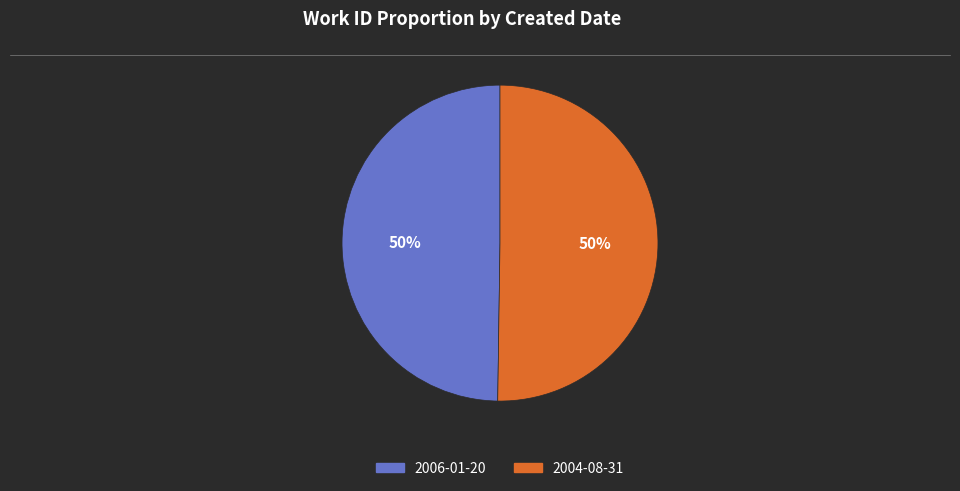

What is the ratio of the value at 2004-08-31 to the value at 2006-01-20?

1.0